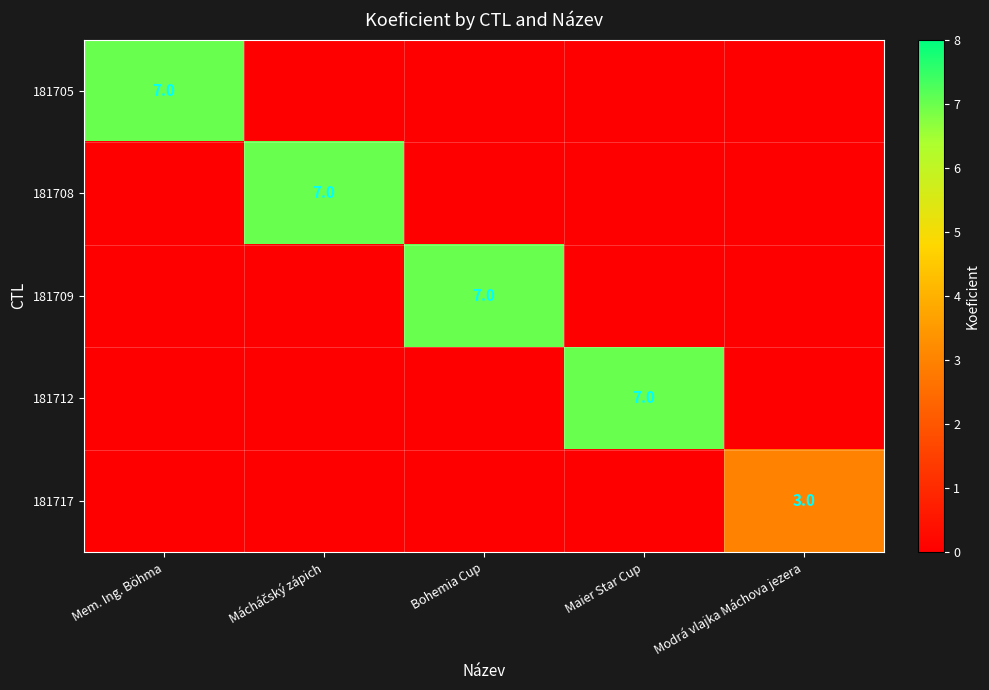

Is it true that 181709 equals 7 at Bohemia Cup?

True